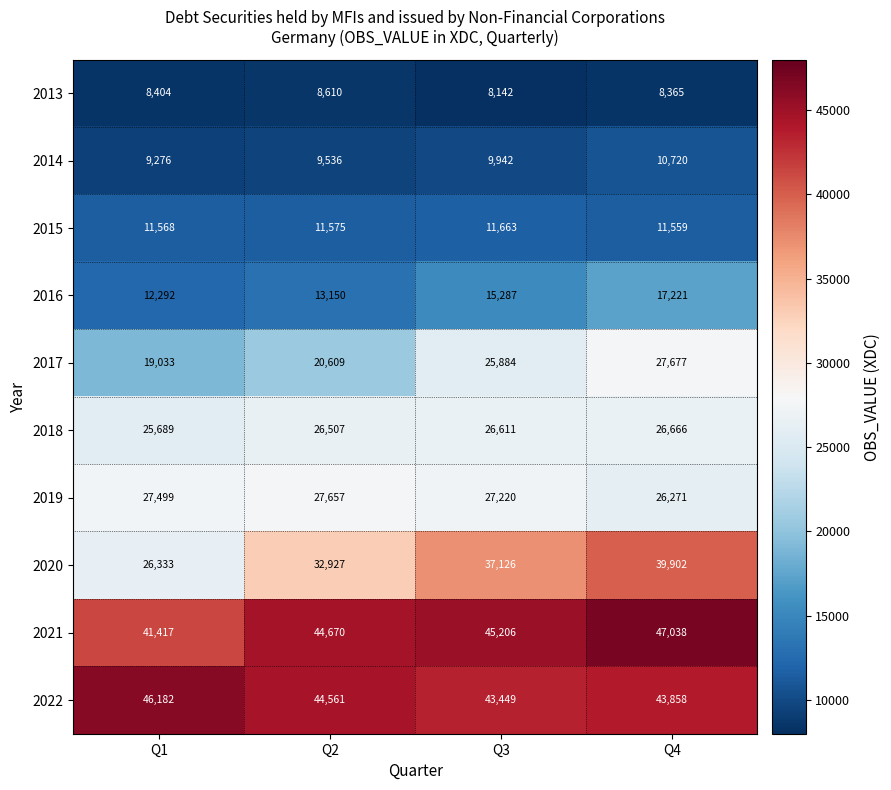

Is it true that 2022 equals 28041 at Q4?

False